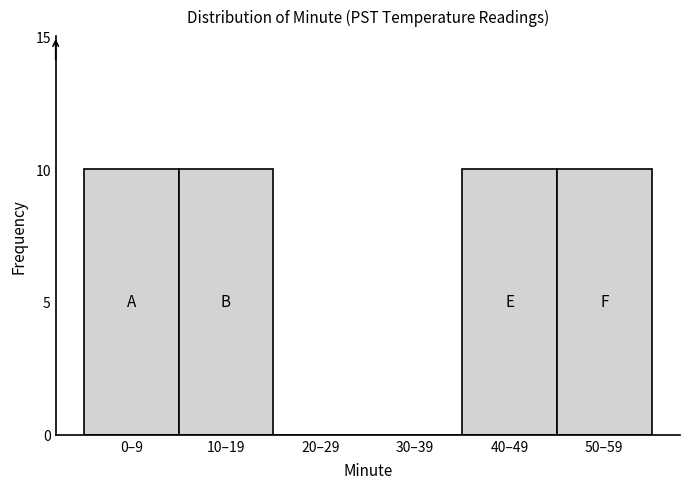

Reading left to right, transcribe all the data shown in this chart.

0–9=10	10–19=10	20–29=0	30–39=0	40–49=10	50–59=10